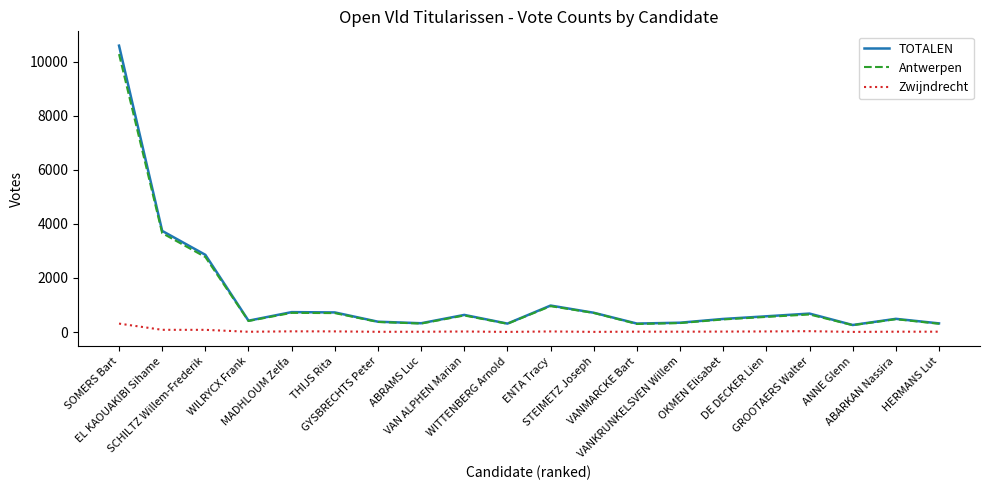

Which series has the widest spread of values?

TOTALEN